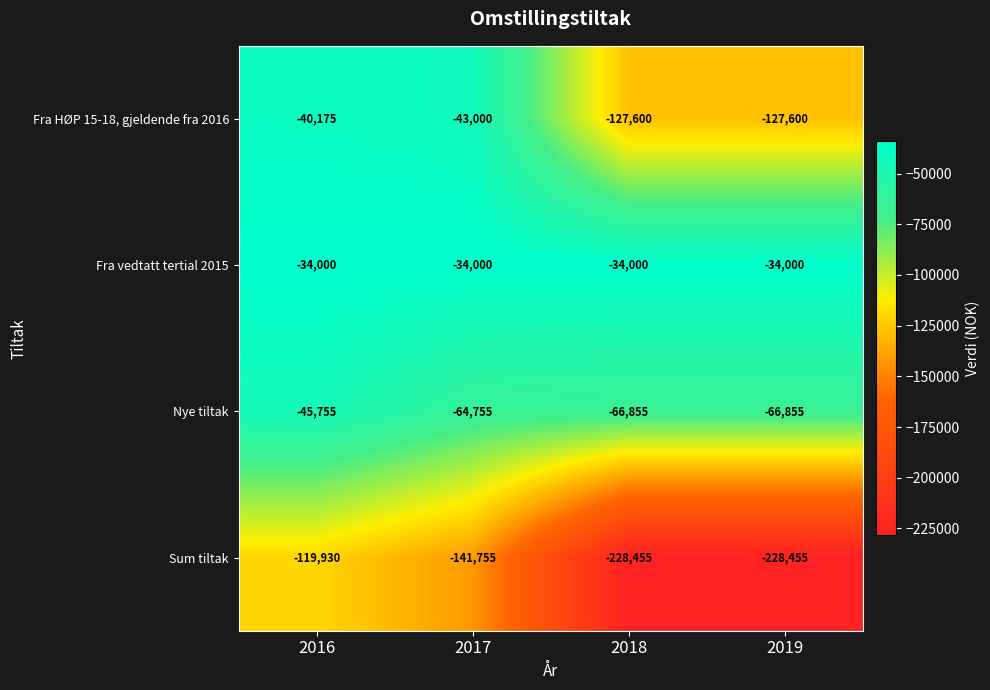

Reading left to right, extract all data points from this chart.

Fra HØP 15-18, gjeldende fra 2016: -40175	-43000	-127600	-127600
Fra vedtatt tertial 2015: -34000	-34000	-34000	-34000
Nye tiltak: -45755	-64755	-66855	-66855
Sum tiltak: -119930	-141755	-228455	-228455